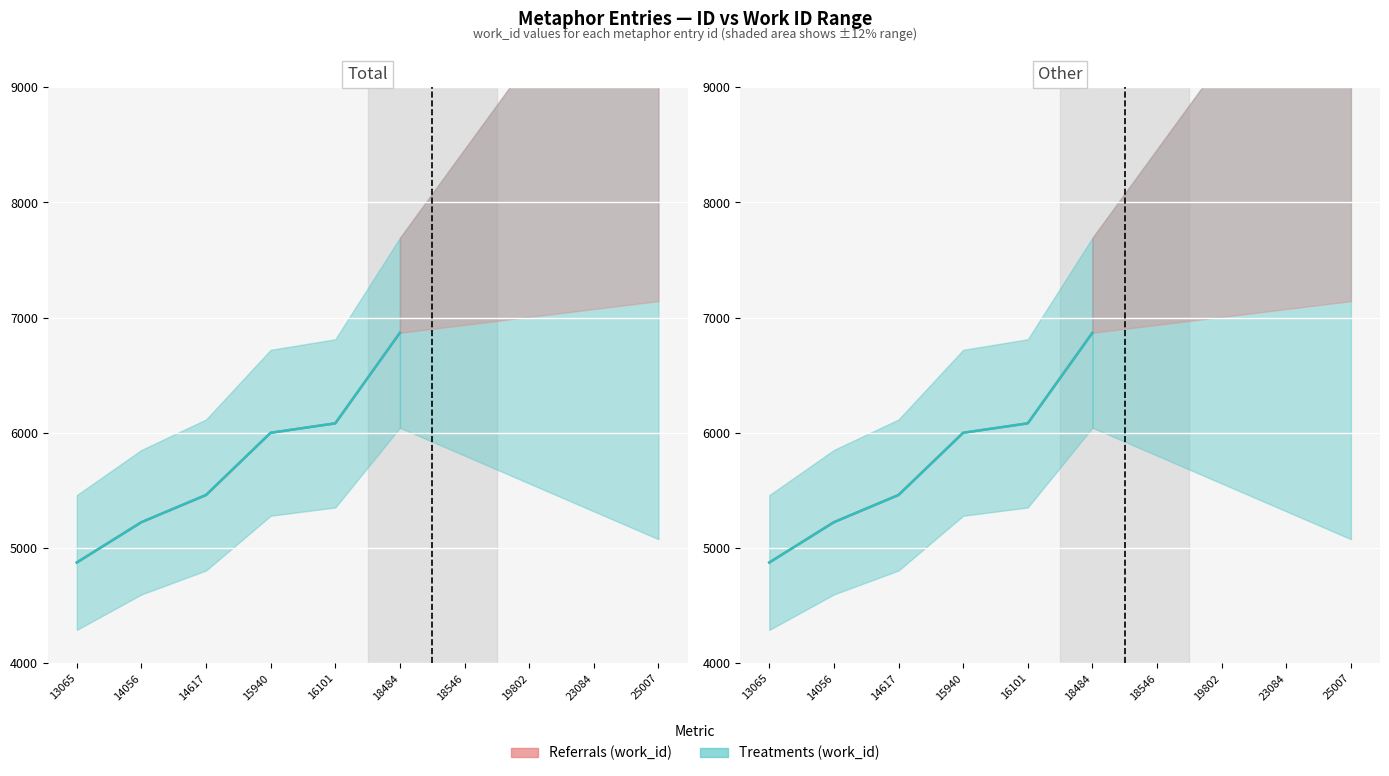

What is the value of the Referrals (work_id) point at the 4th from the left?

6001